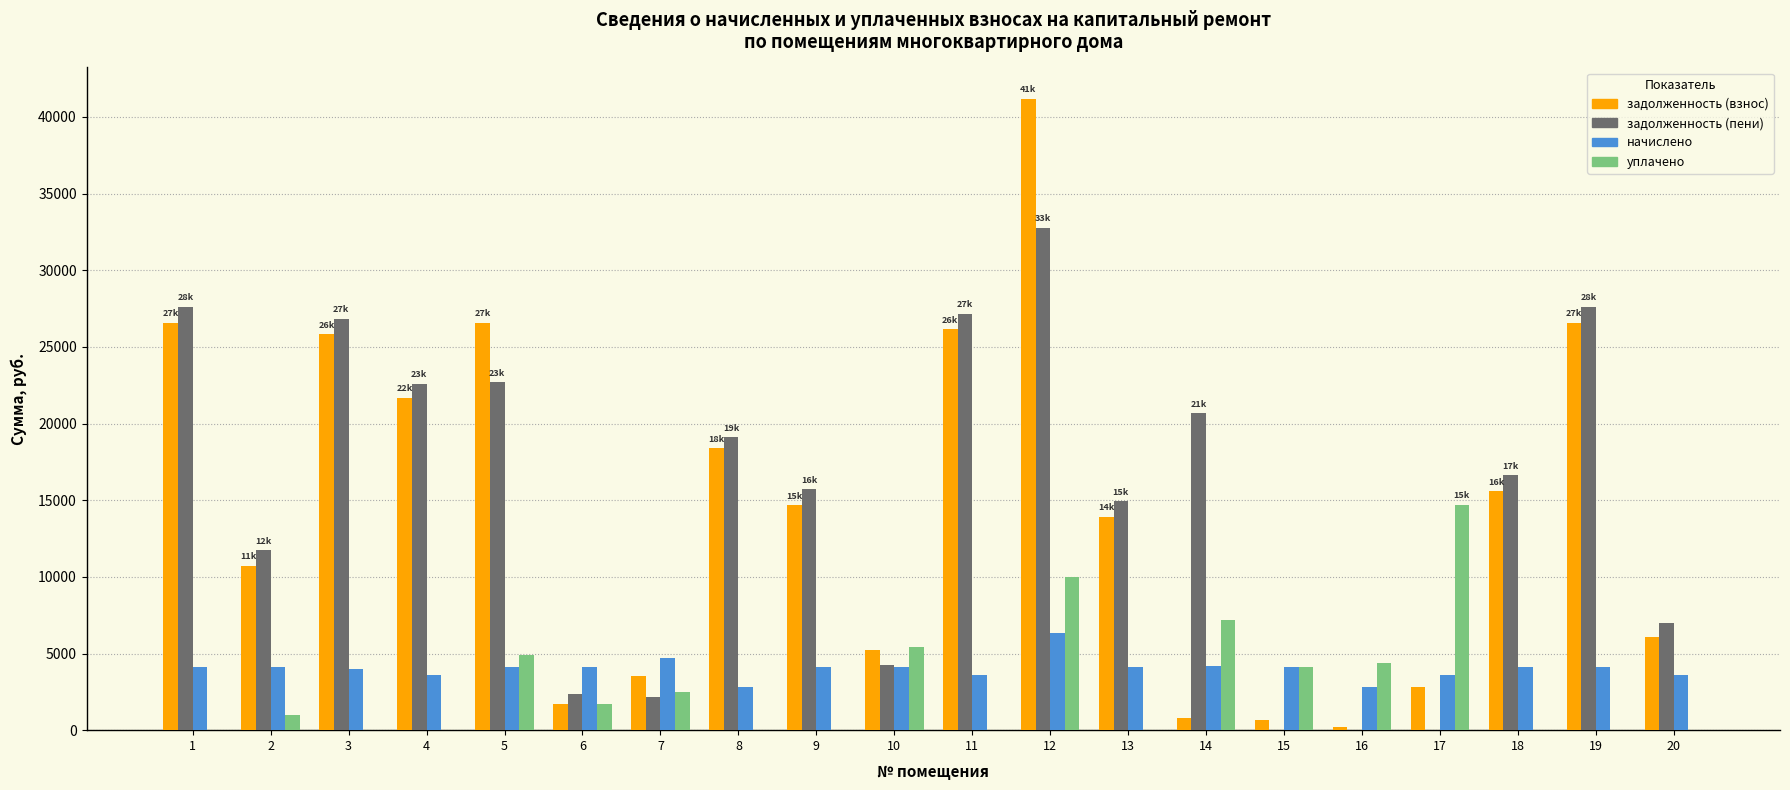

Is the value of задолженность (взнос) at 19 greater than the value of уплачено at 15?

Yes